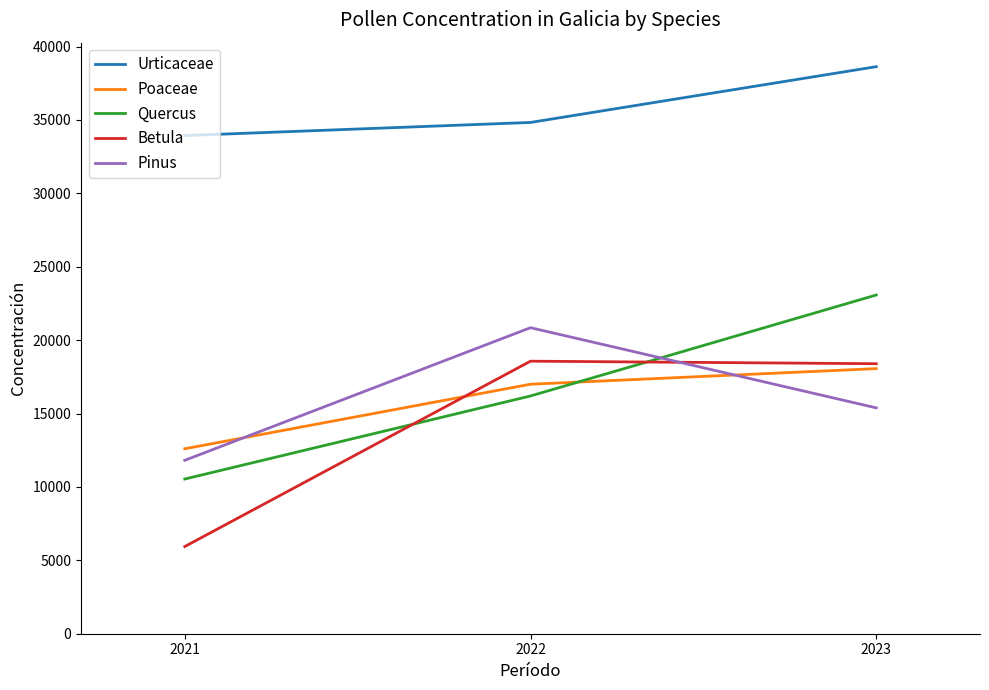

Count the Pinus values in the range 11811 to 20847.

3